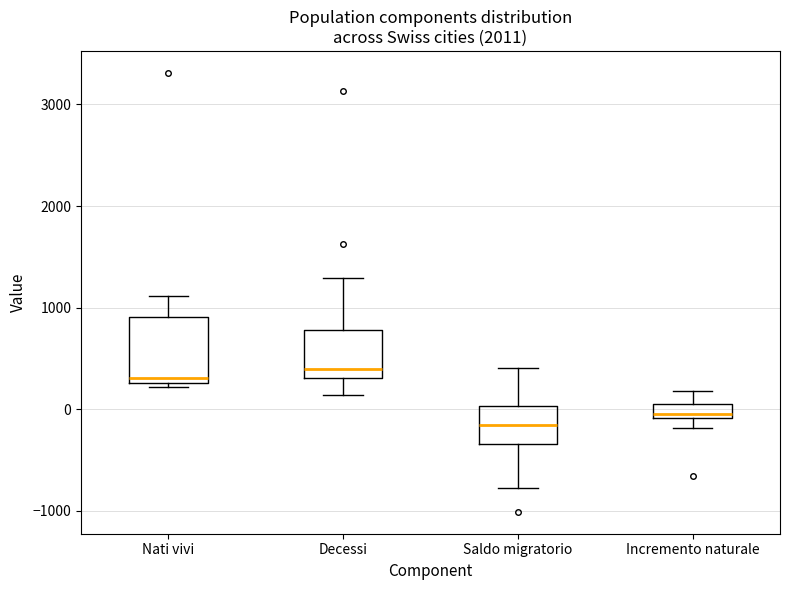

Where is the upper edge of the box for Decessi on the y-axis? The values are not printed on the chart, so give them approximately, as read against the axis.

800